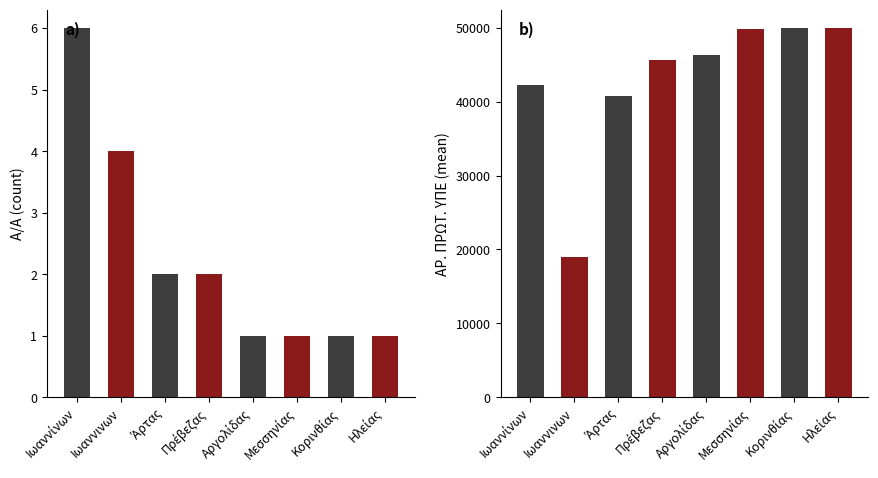

Which series changed the most between Μεσσηνίας and Ηλείας?

ΑΡ. ΠΡΩΤ. ΥΠΕ